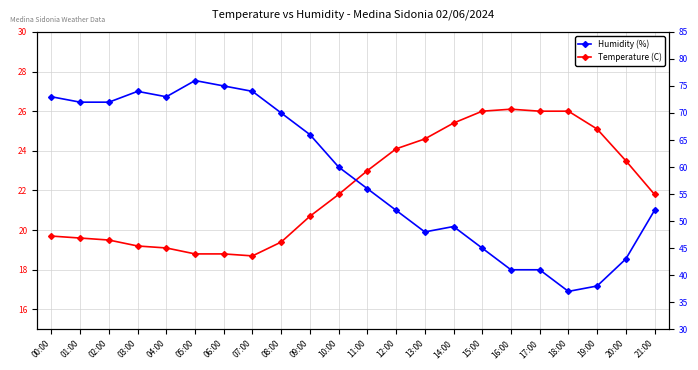

How many lines are shown in the chart?

2